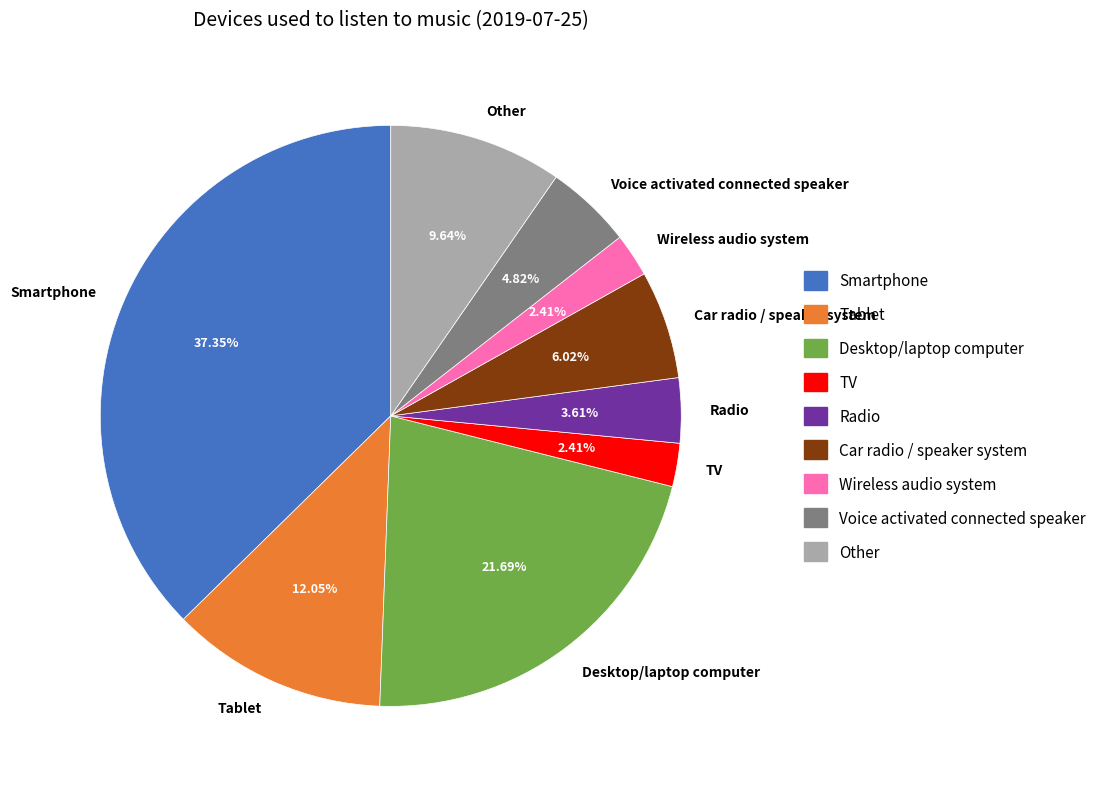

Do Car radio / speaker system and Smartphone together represent more than half of the pie?

No